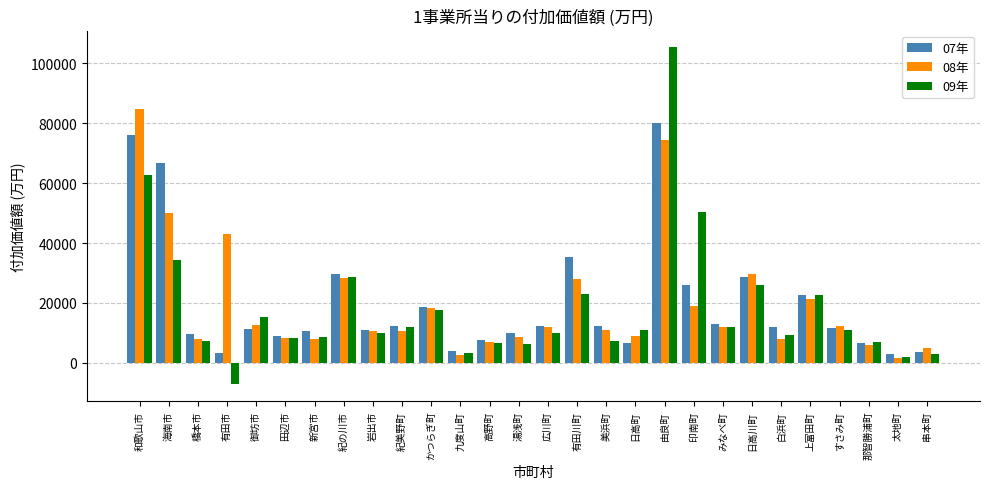

Is the value of 08年 at 九度山町 greater than the value of 07年 at 紀美野町?

No